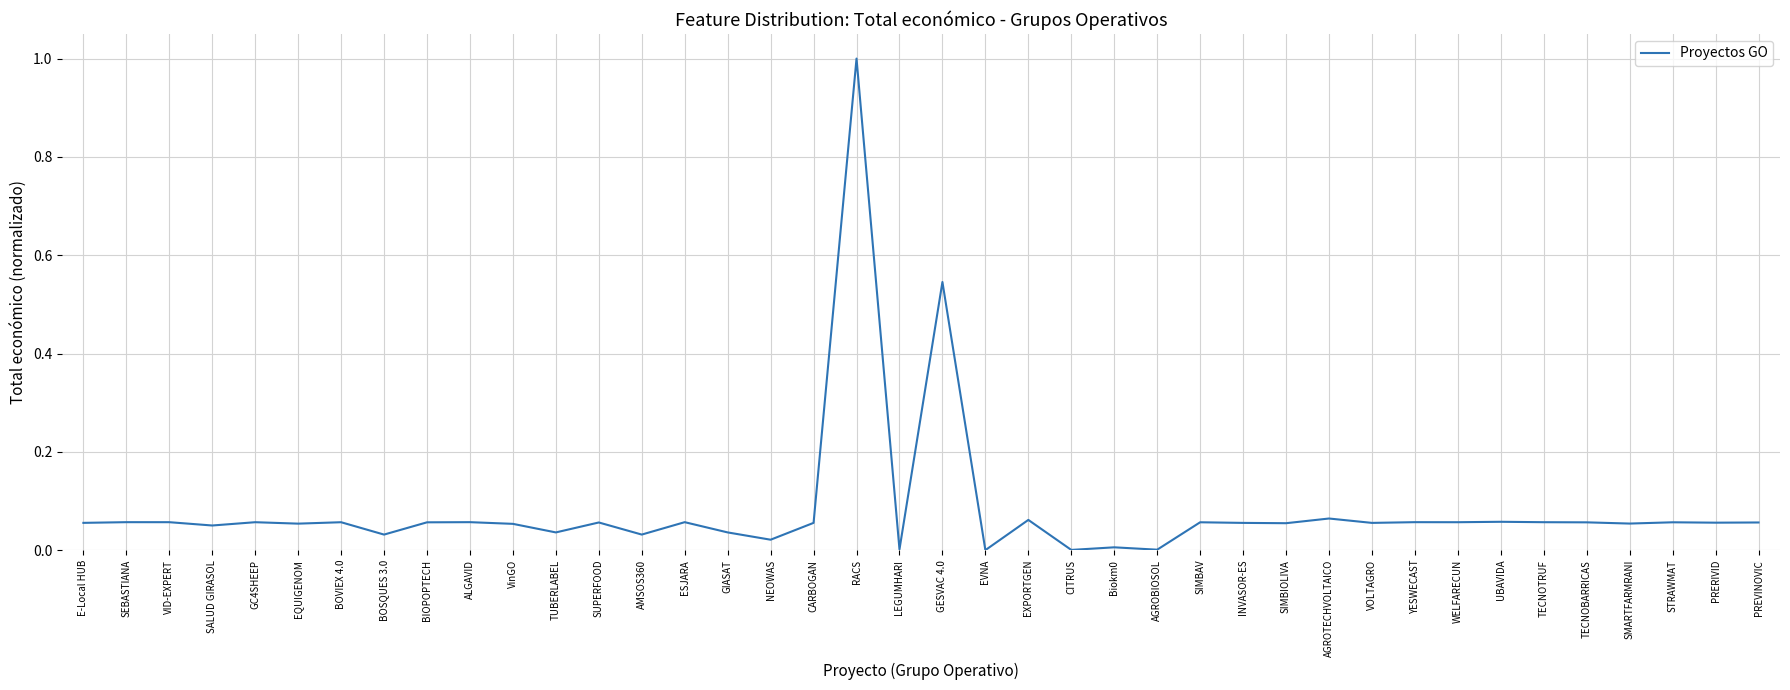

True or false: the data has more than 0 interior local peaks.

True